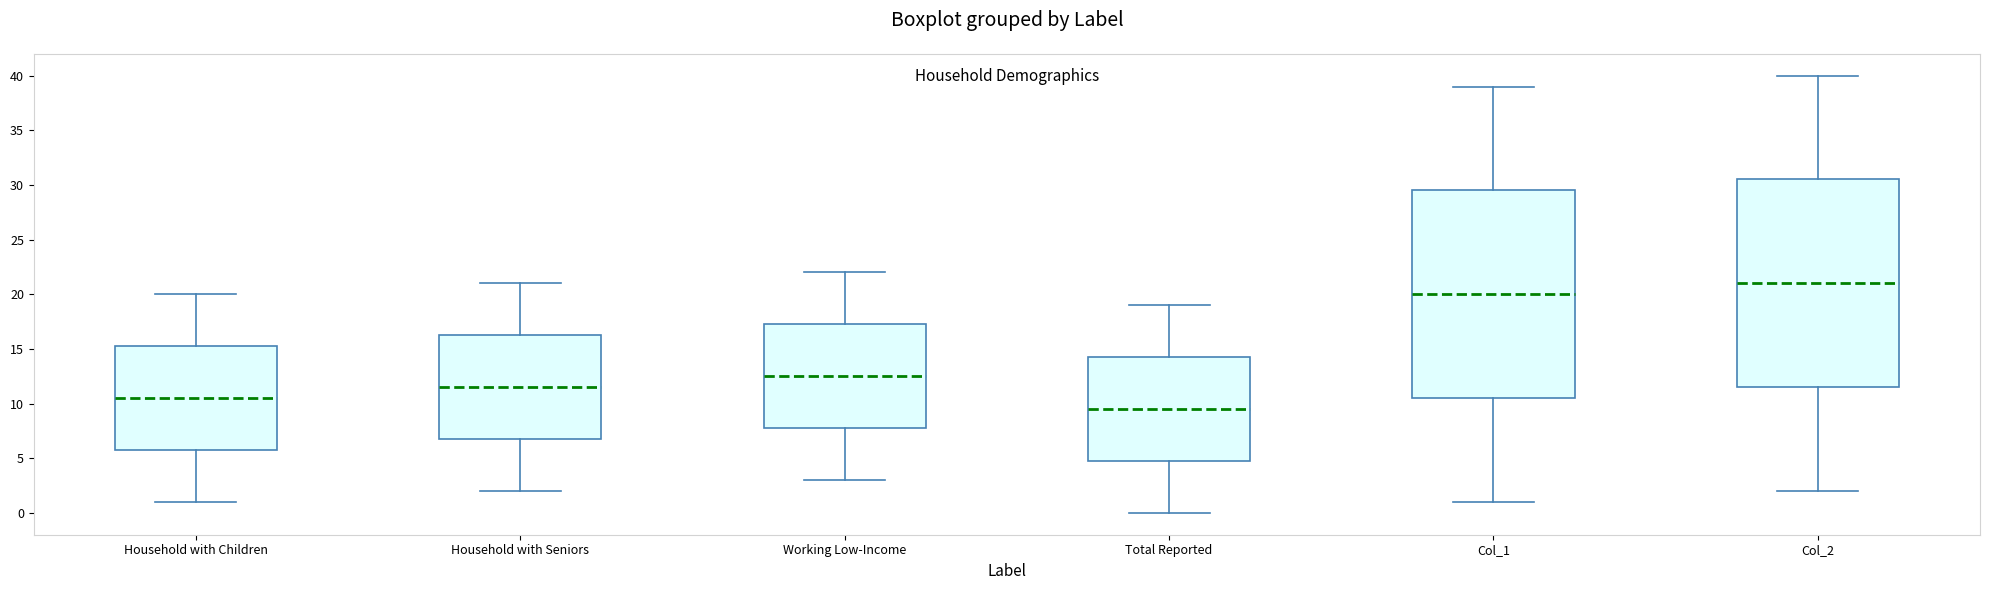

Where is the upper edge of the box for Working Low-Income on the y-axis? The values are not printed on the chart, so give them approximately, as read against the axis.

17.5